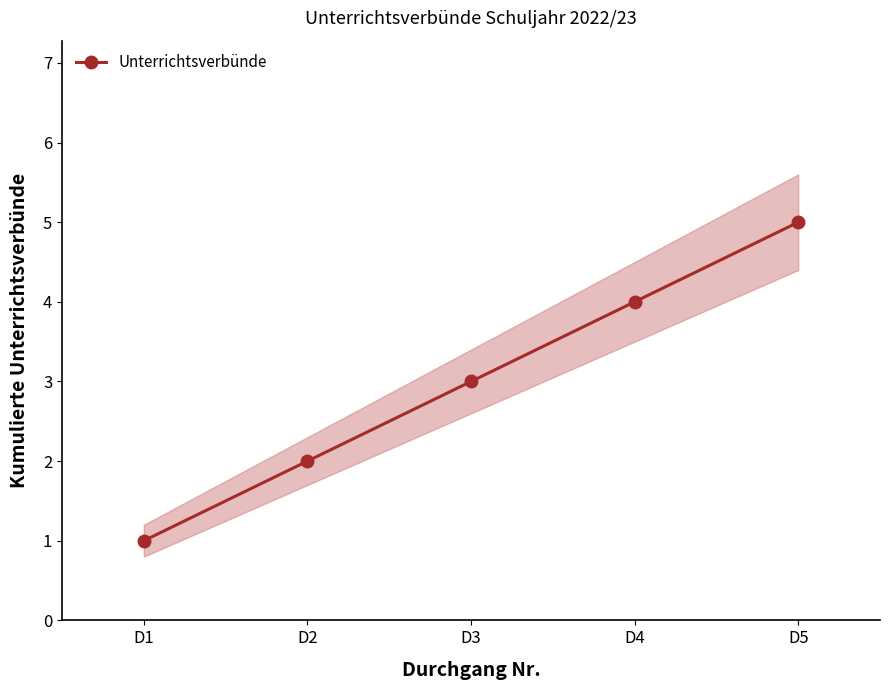

Reading right to left, list all the values displayed in this chart.

D5=5	D4=4	D3=3	D2=2	D1=1